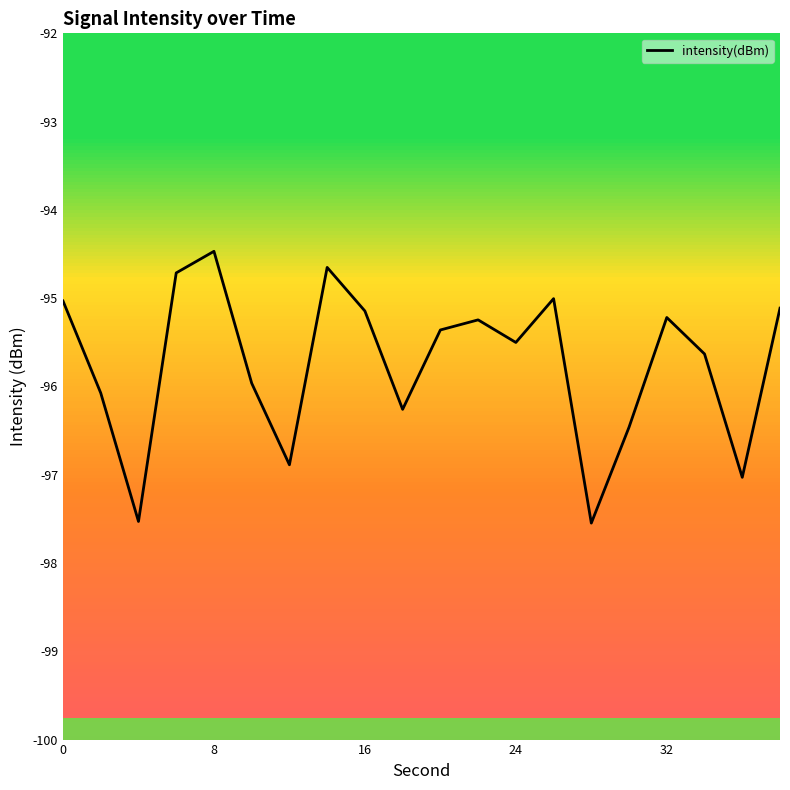

What is the maximum value shown in the chart?

-94.5